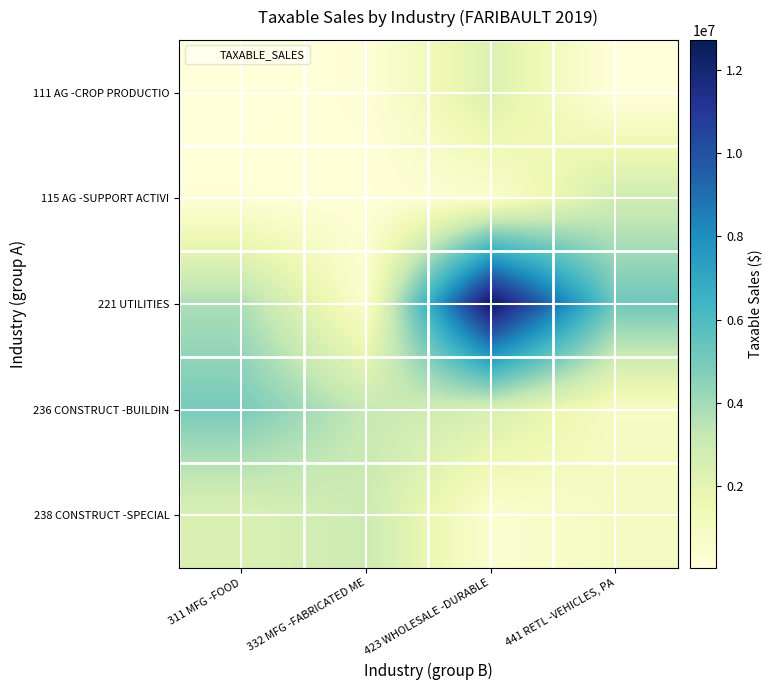

What is the difference between the highest and lowest values at 332 MFG -FABRICATED ME?

3104460